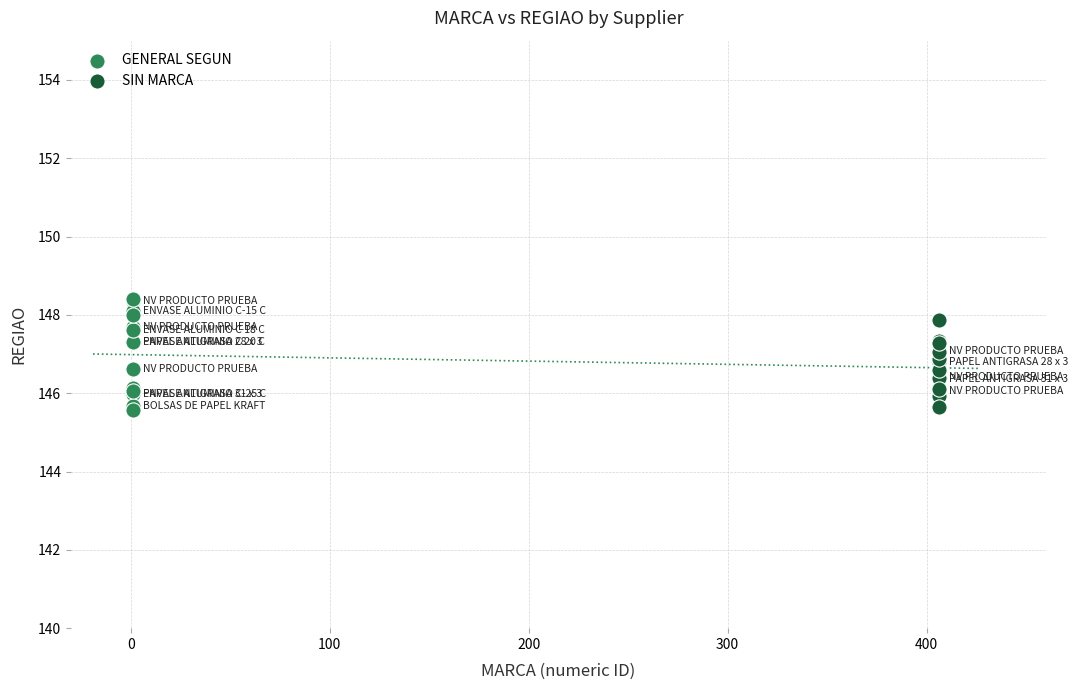

Which series contains the highest Y value?

GENERAL SEGUN